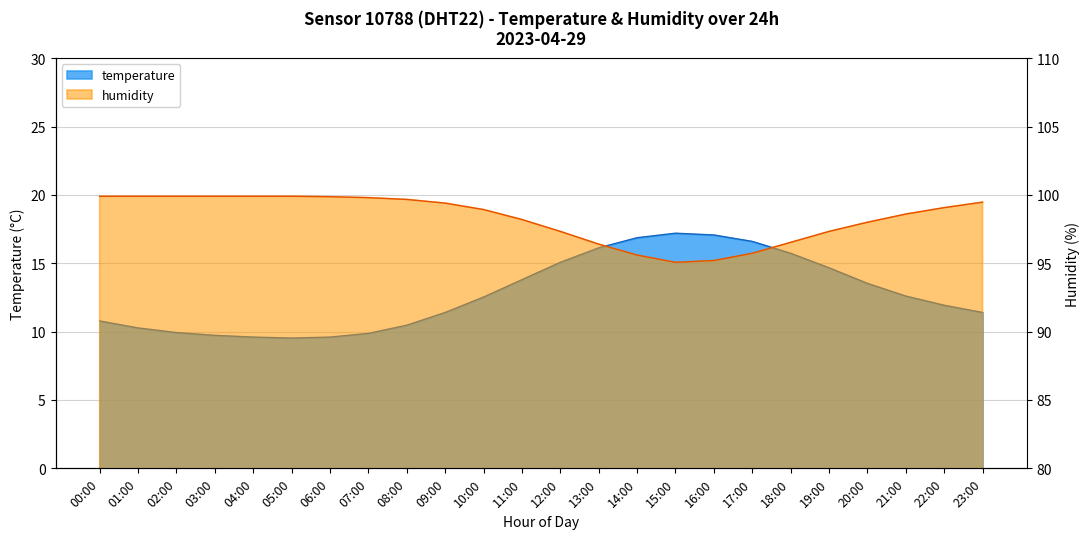

At which label does temperature first exceed 12?

10:00